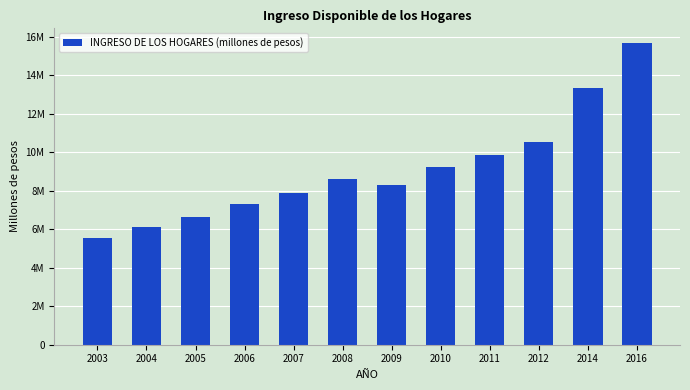

Which has a higher value, 2006 or 2007?

2007